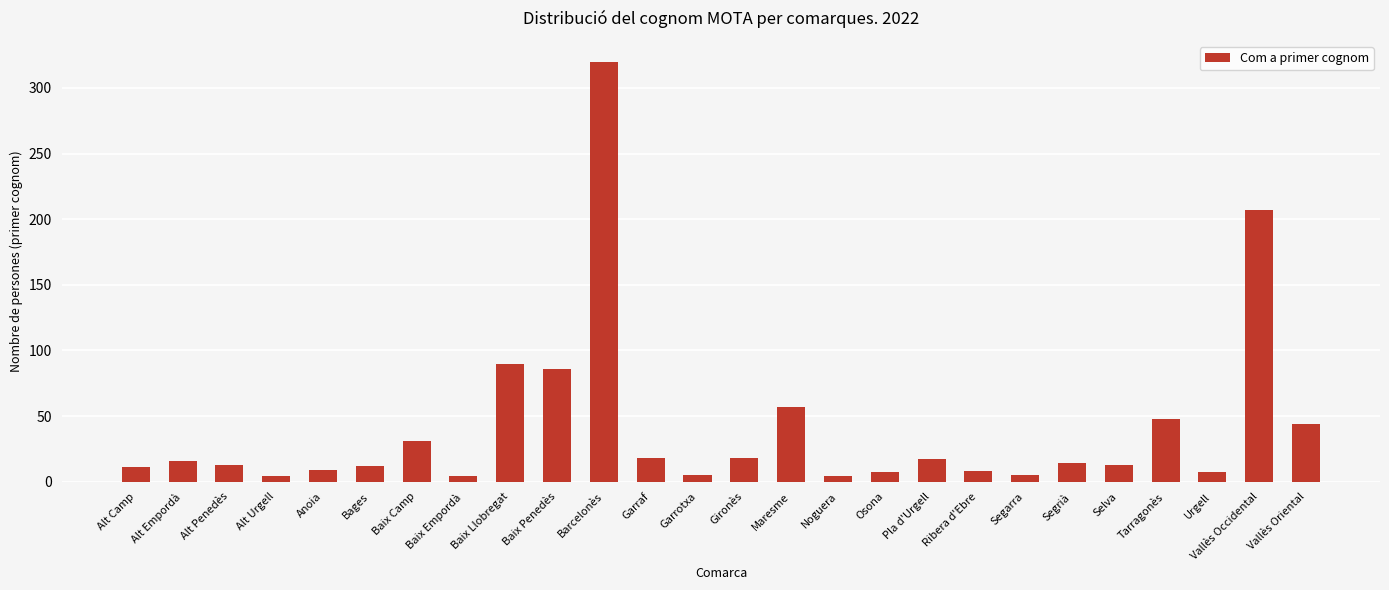

What is the difference between the second highest and minimum values?

203